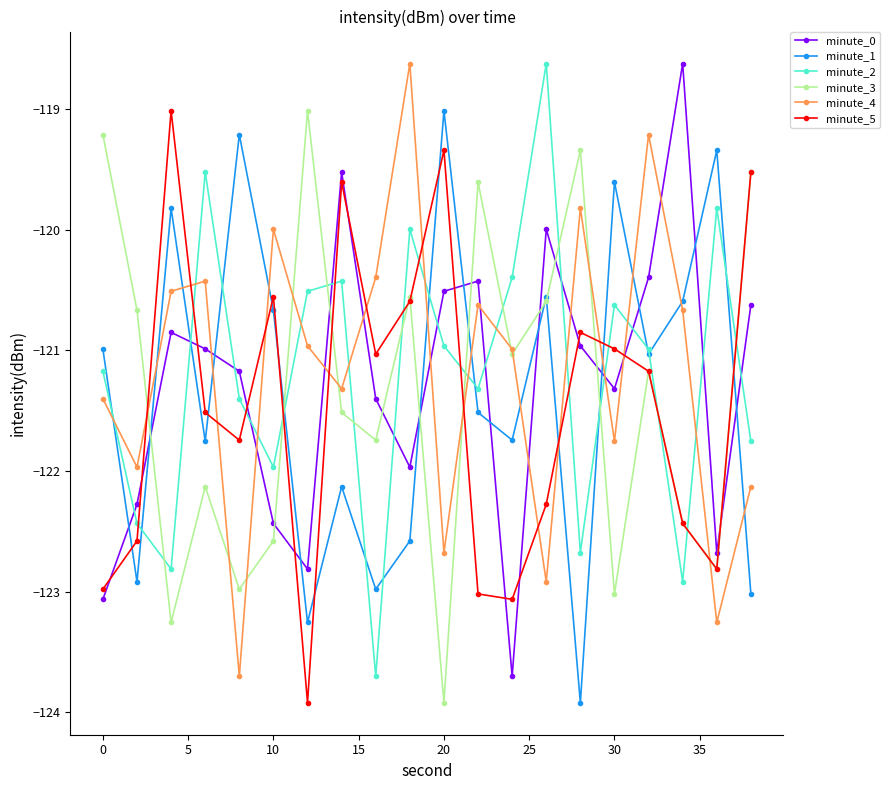

How many interior local valleys does the minute_2 series have?

6